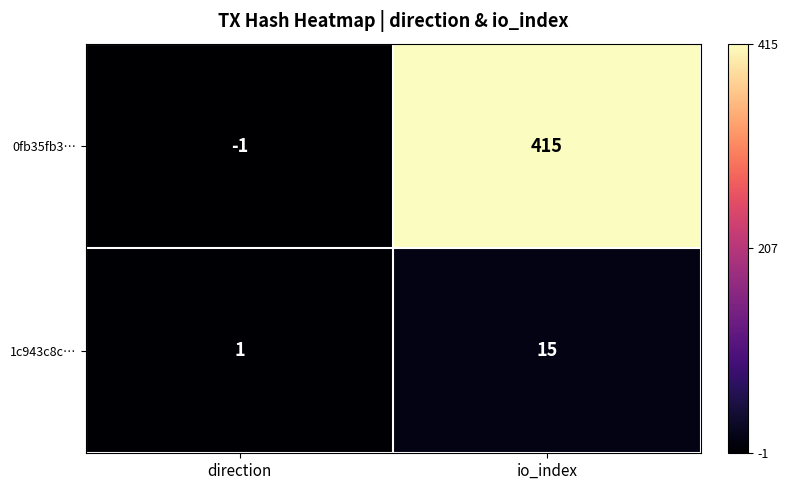

Is it true that 1c943c8c… equals 10 at io_index?

False